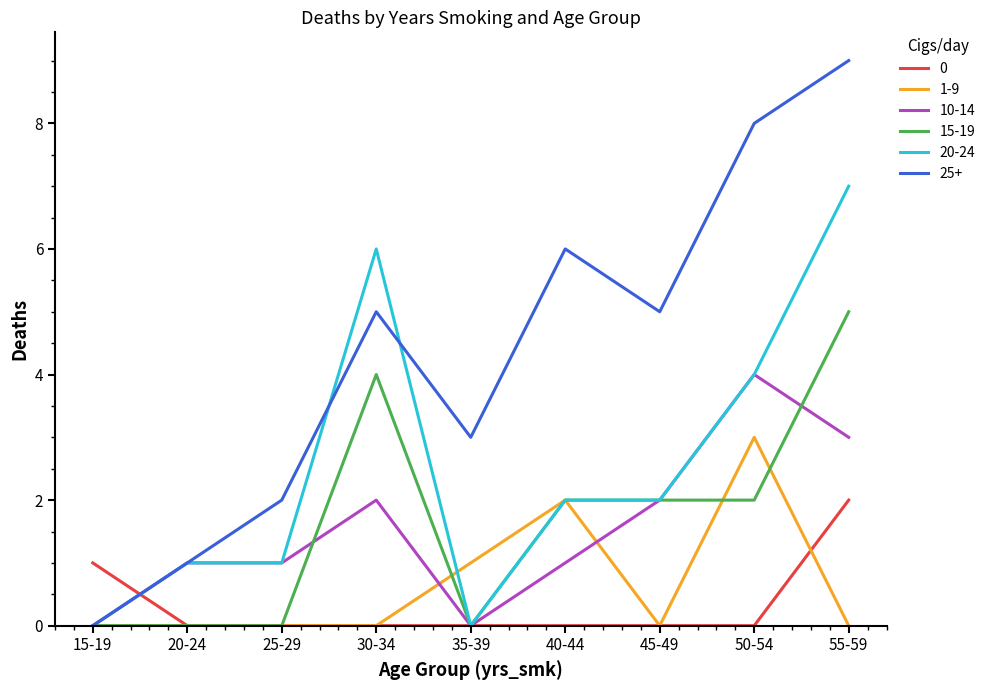

What is the difference between the second highest and second lowest values in the 15-19 series?

4